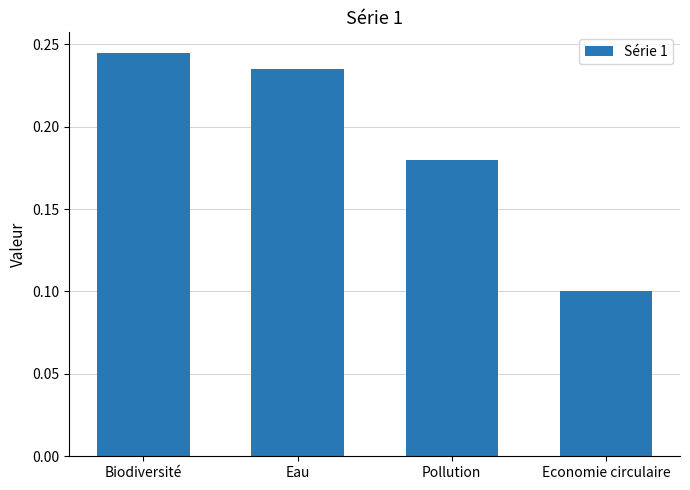

Are the bars grouped side by side (vs. stacked)?

No